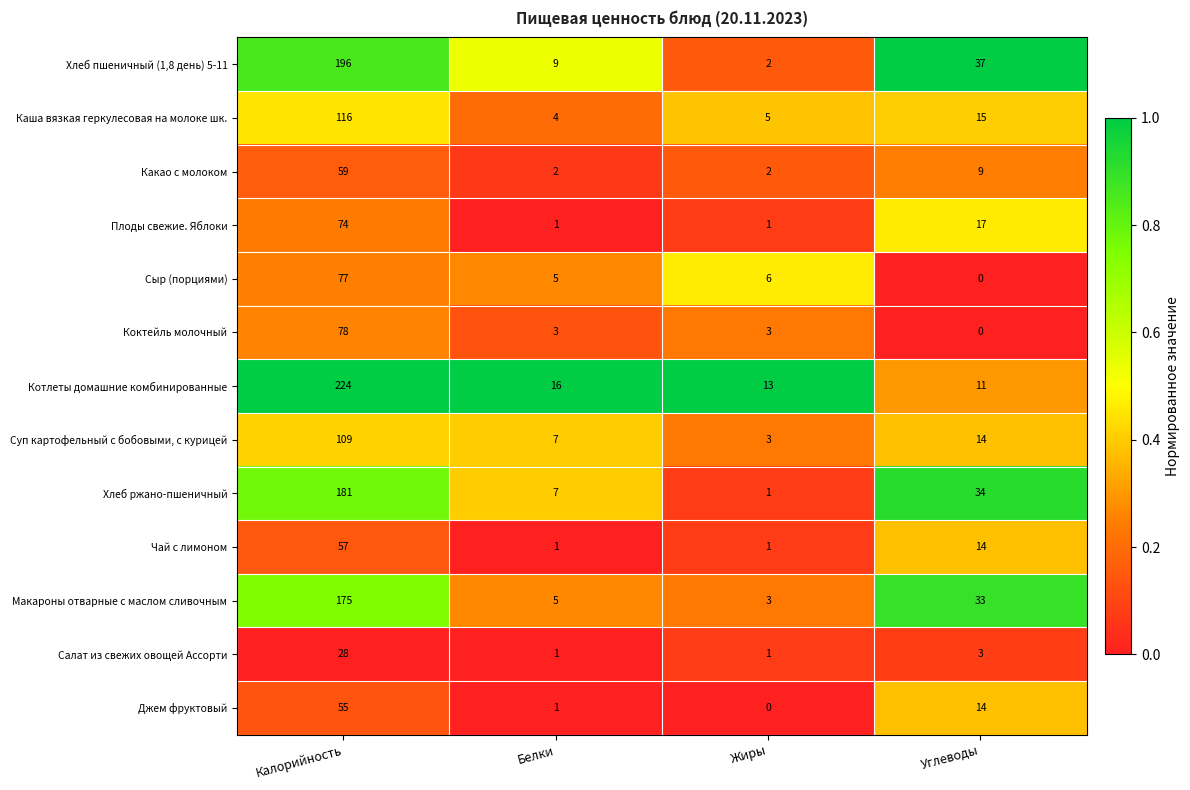

What is the sum of all Суп картофельный с бобовыми, с курицей values?

133